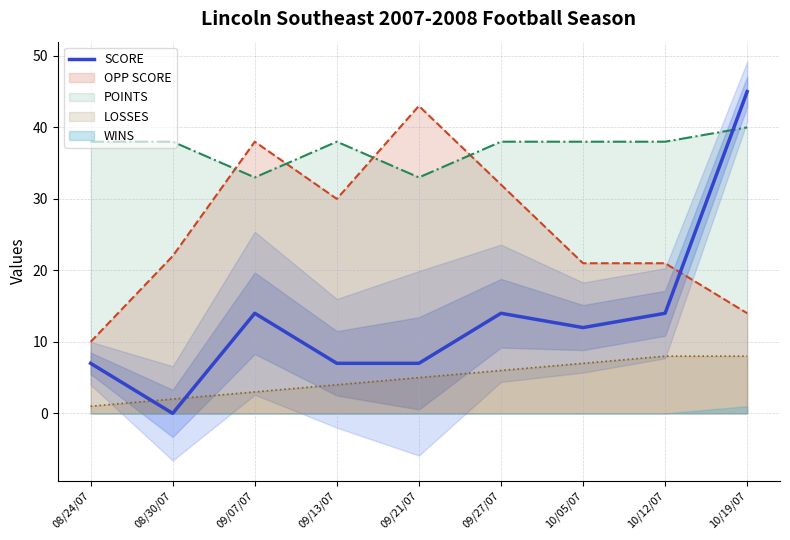

True or false: the data has more than 1 interior local peaks.

True